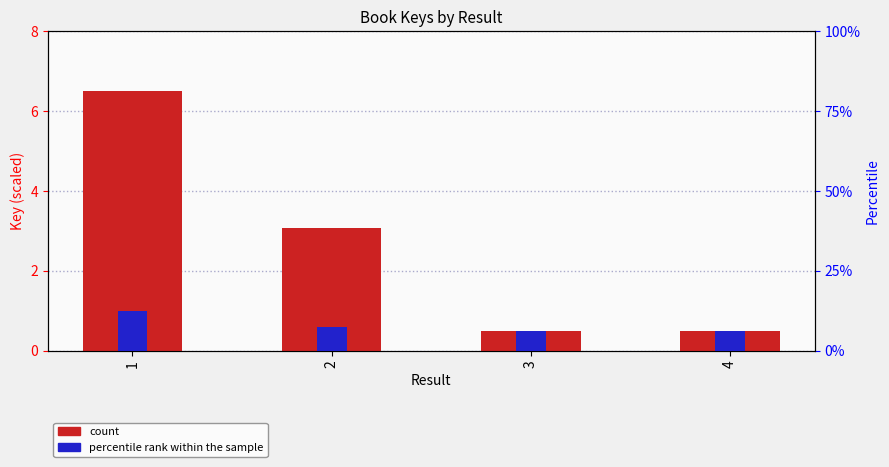

What are all the series names shown in the legend?

count, percentile rank within the sample